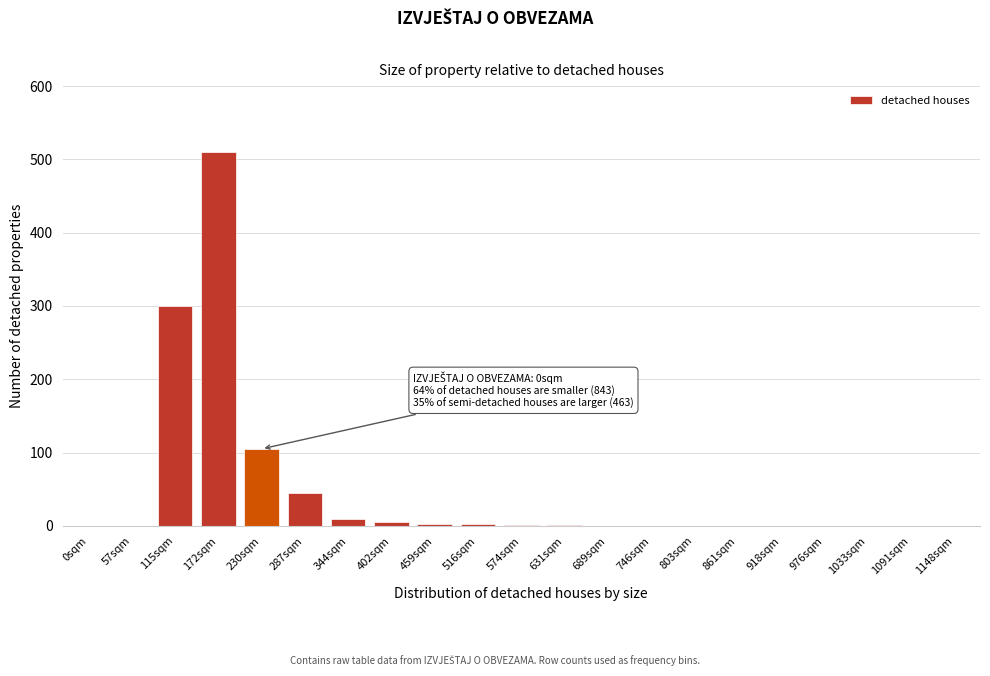

What is the change in value from 287sqm to 1091sqm?

-45